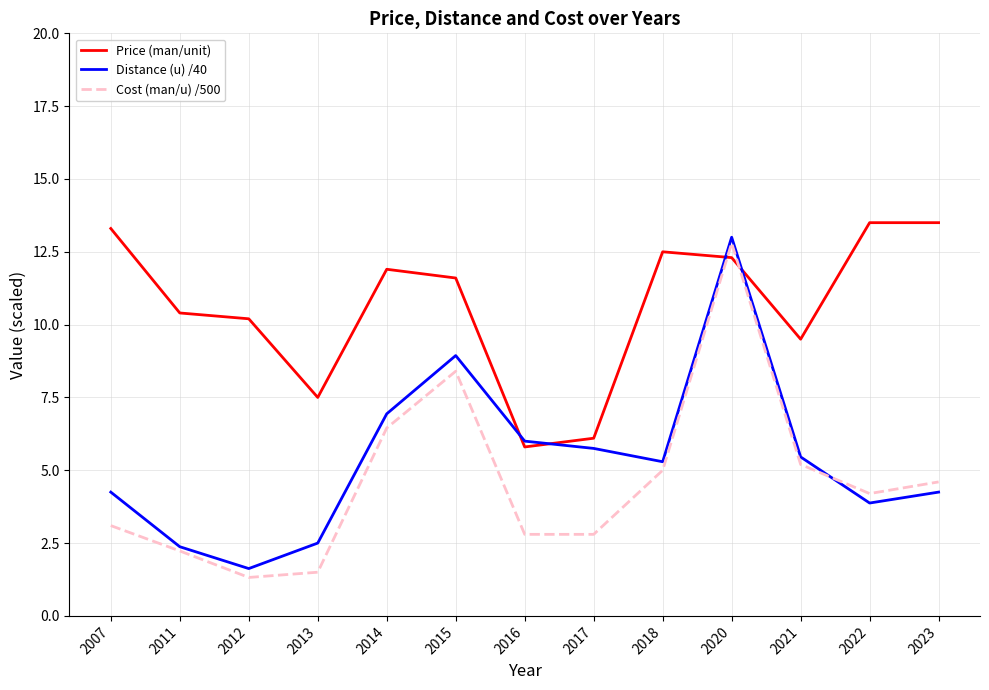

Which category has the lowest value across all series?

2012